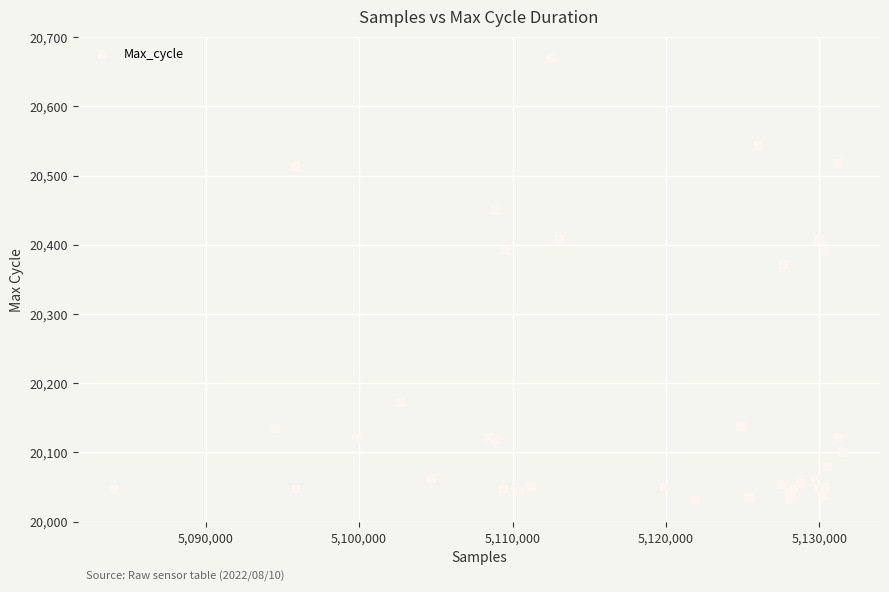

What Y value in the scatter plot is closest to 20350?

20371